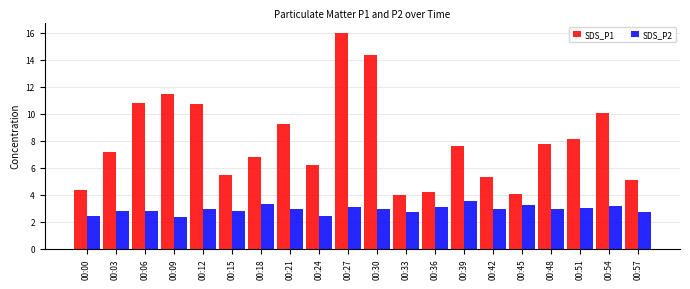

Rank the series by their maximum value, from highest to lowest.

SDS_P1, SDS_P2